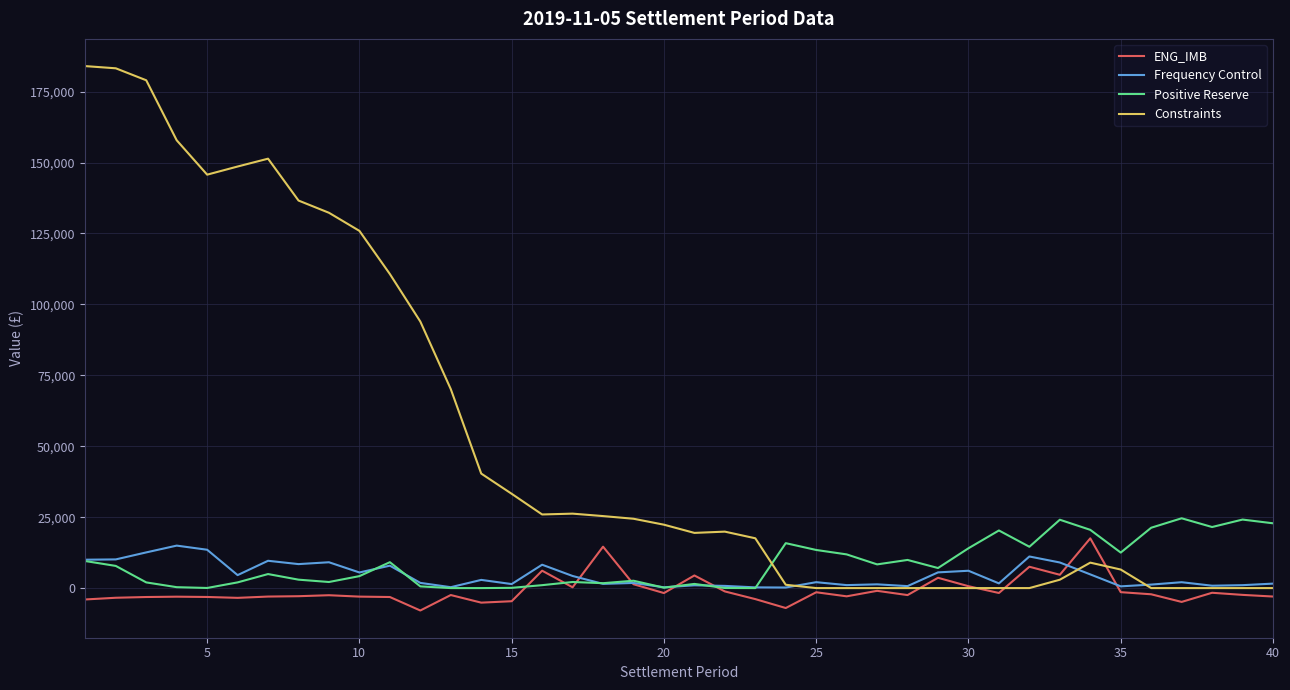

Which series ends up on top after the final intersection of Positive Reserve and Constraints?

Positive Reserve